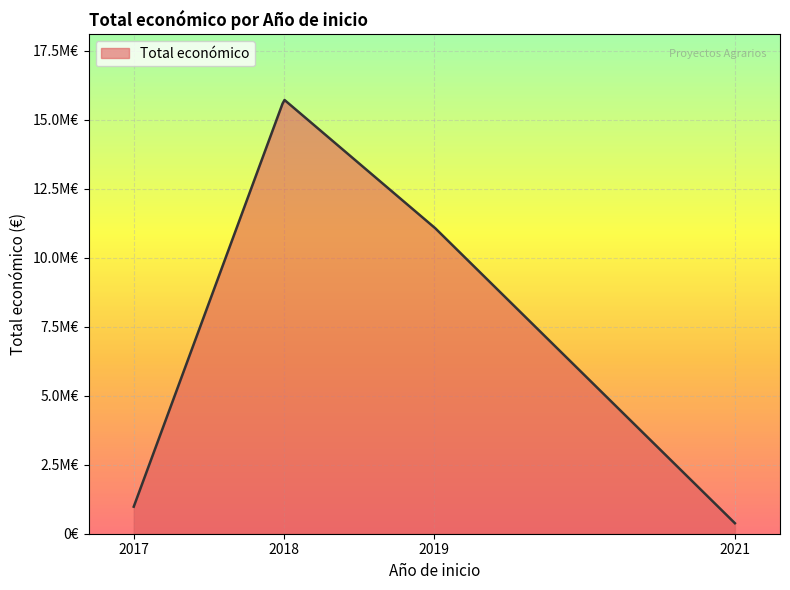

Does the chart display data point markers on the line(s)?

No